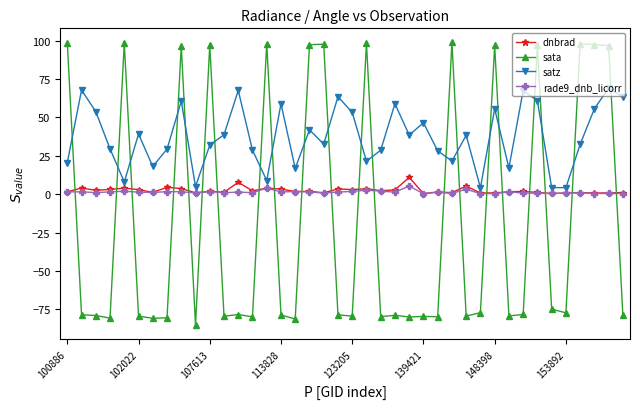

What is the highest value of the sata series?

98.8